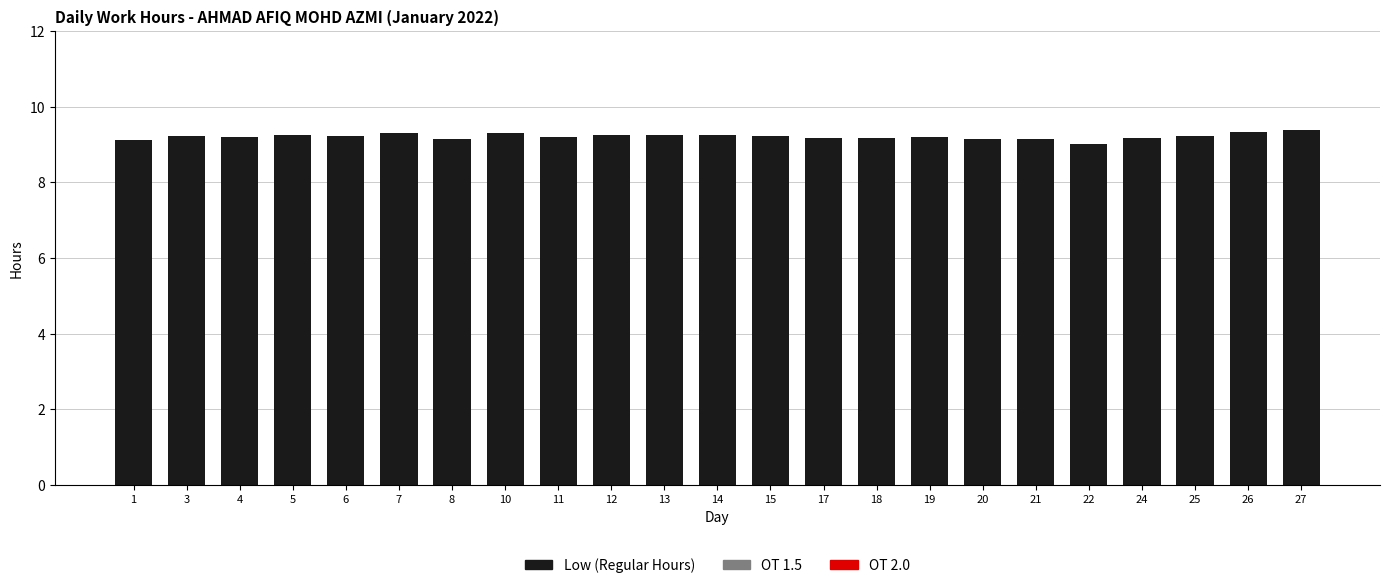

What is the sum of the values at 21 and 4?

18.4